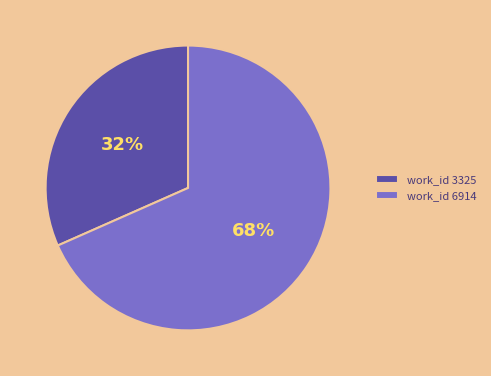

Is the sum of work_id 6914 and work_id 3325 greater than half?

Yes